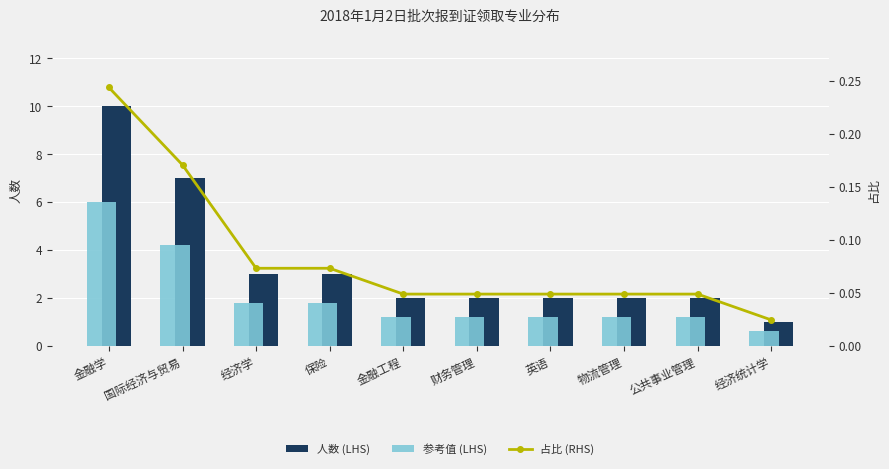

What is the difference between the 参考值 (LHS) values at 国际经济与贸易 and 金融工程?

3.0